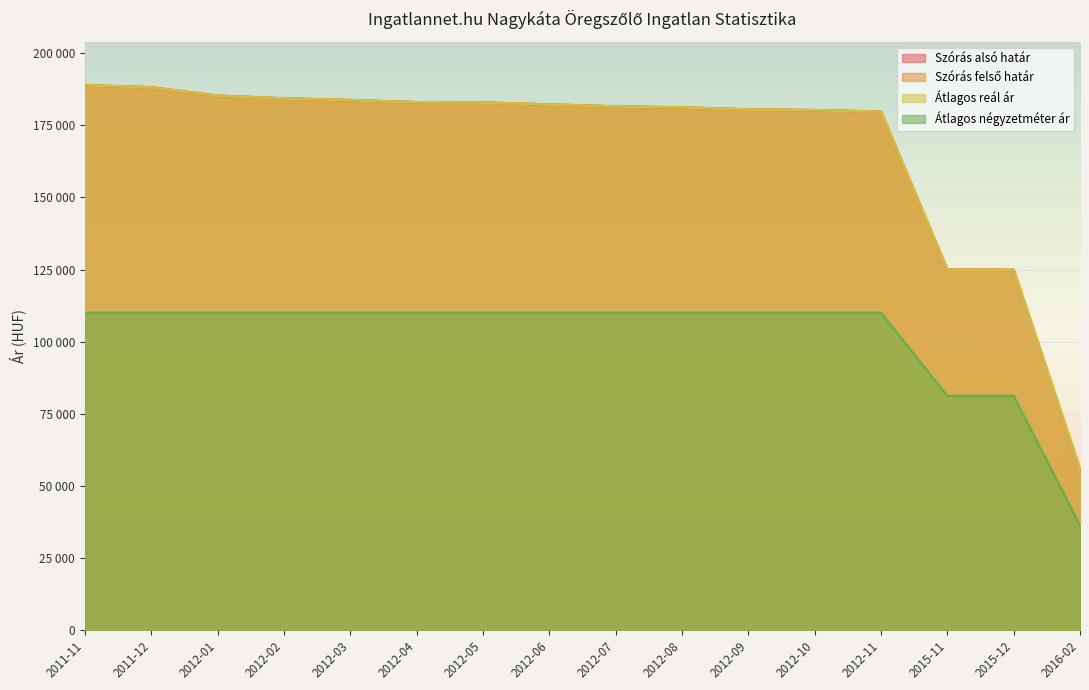

How many lines are shown in the chart?

4